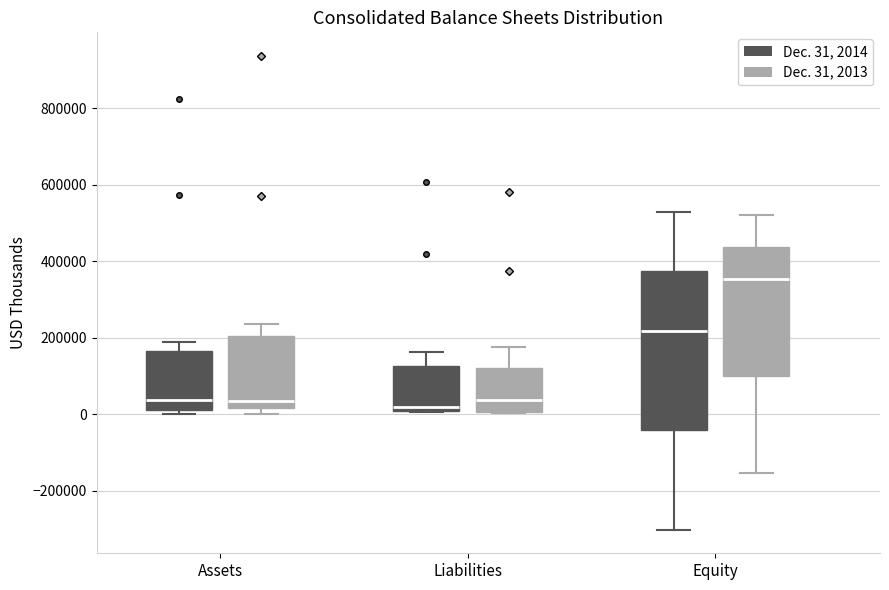

Comparing the boxes themselves (not the whiskers), which one is the tallest?

Equity (Dec. 31, 2014)